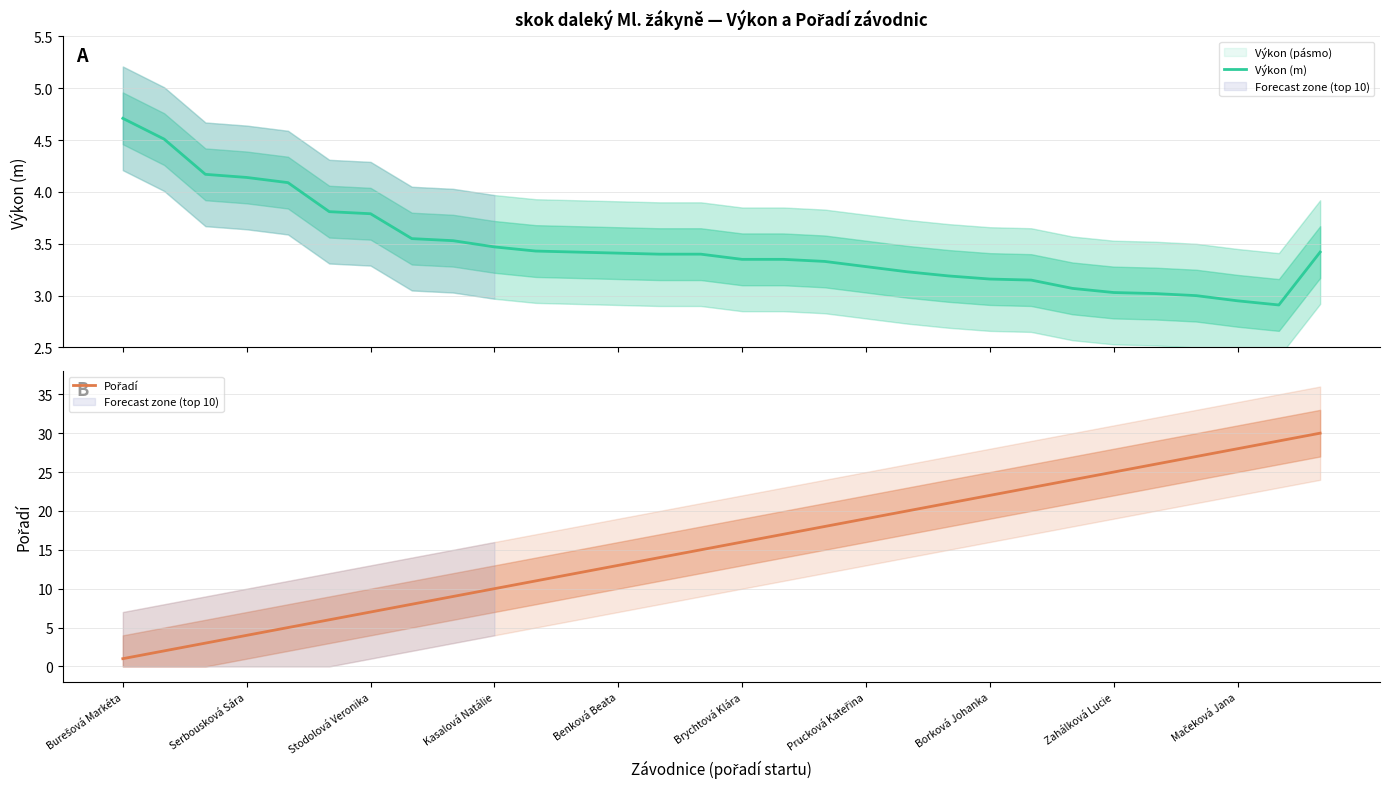

Rank the series by their average value, from highest to lowest.

Pořadí, Výkon (m)